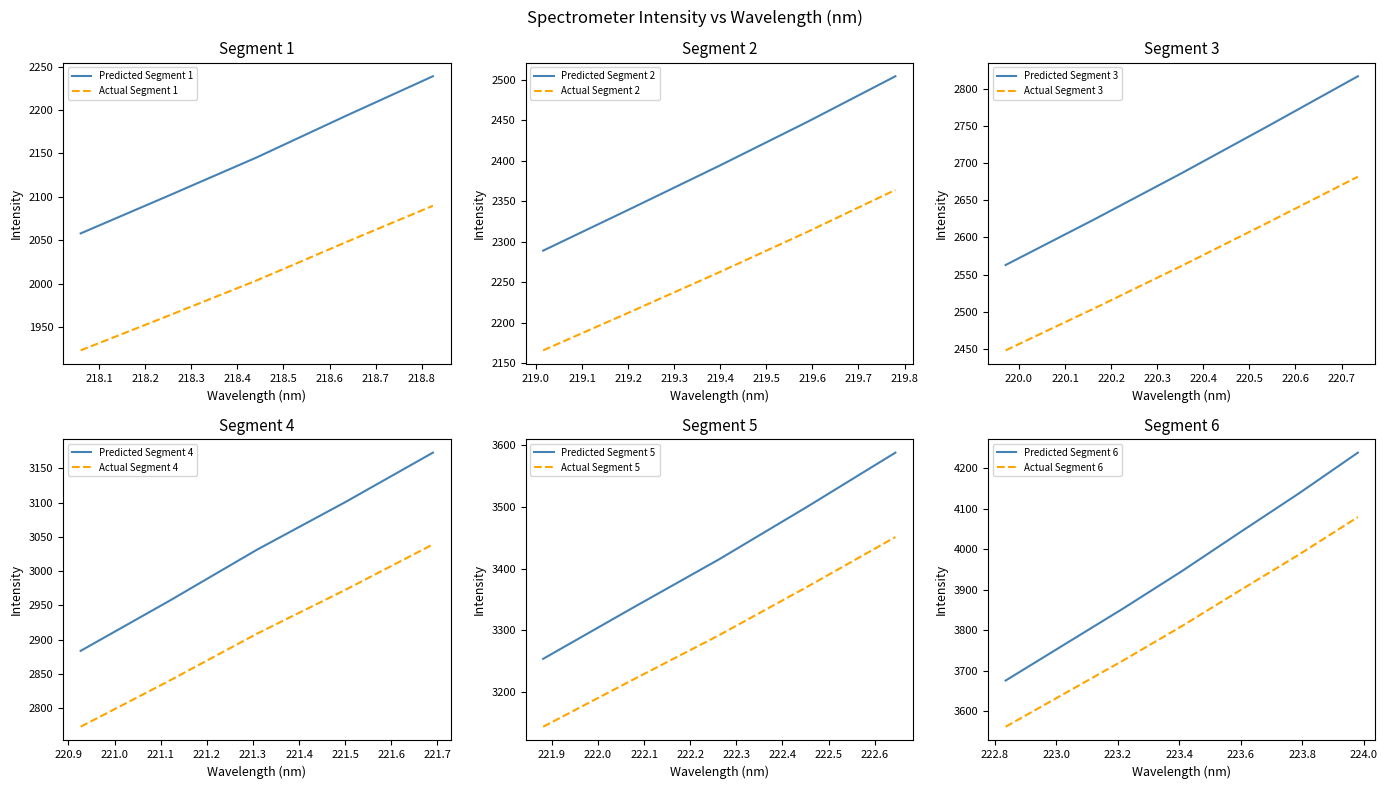

What is the greatest value displayed?

4238.2